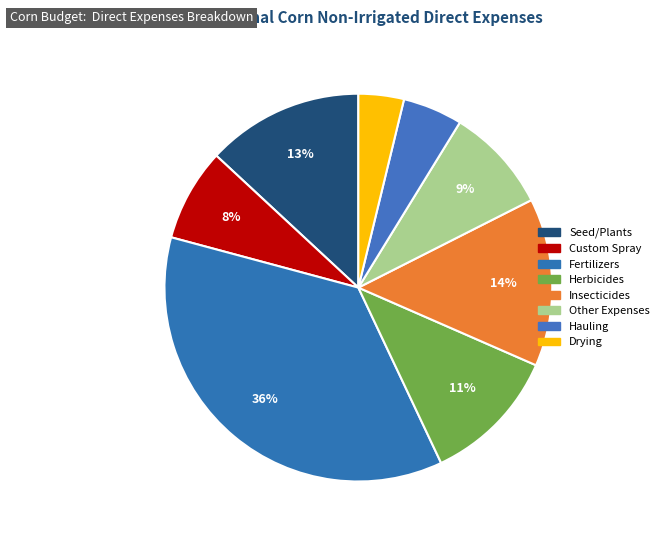

To the nearest percent, what is the combined percentage of Drying and Insecticides?

18%